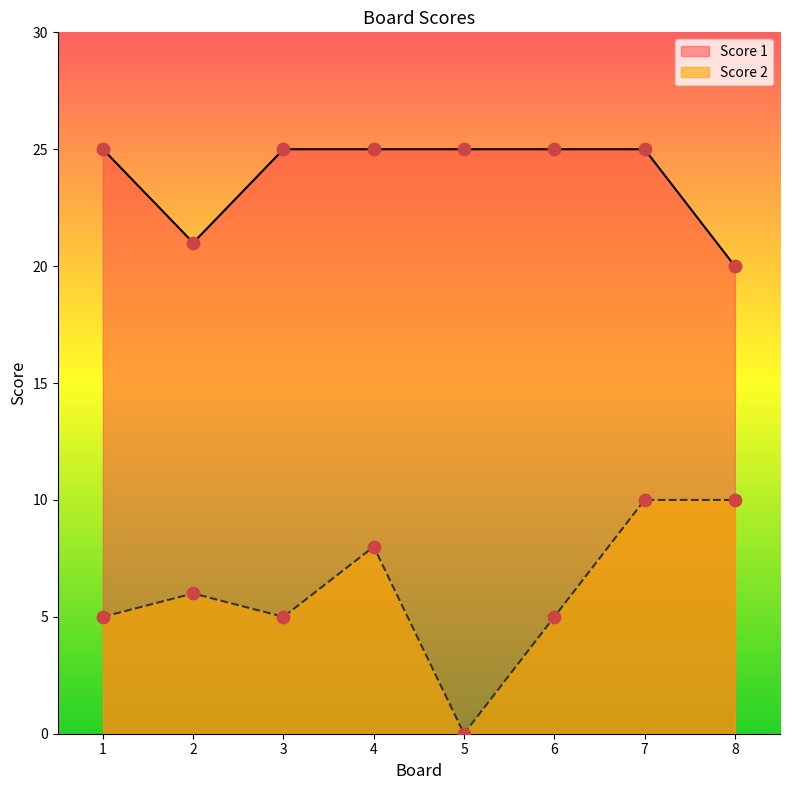

At how many categories does at least one series exceed 22?

6